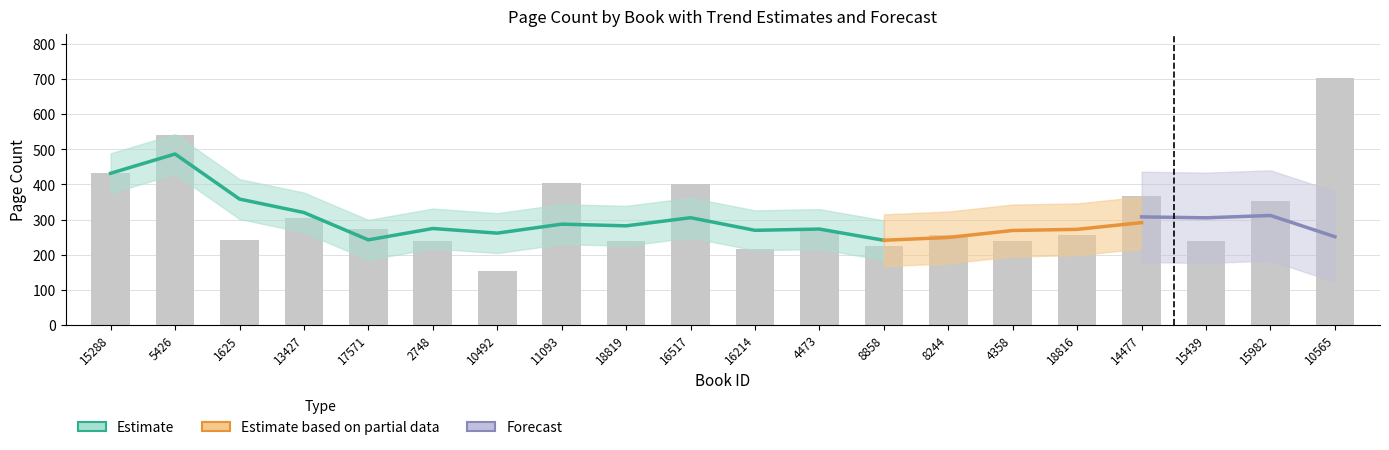

What is the difference between the second highest and minimum values?

390